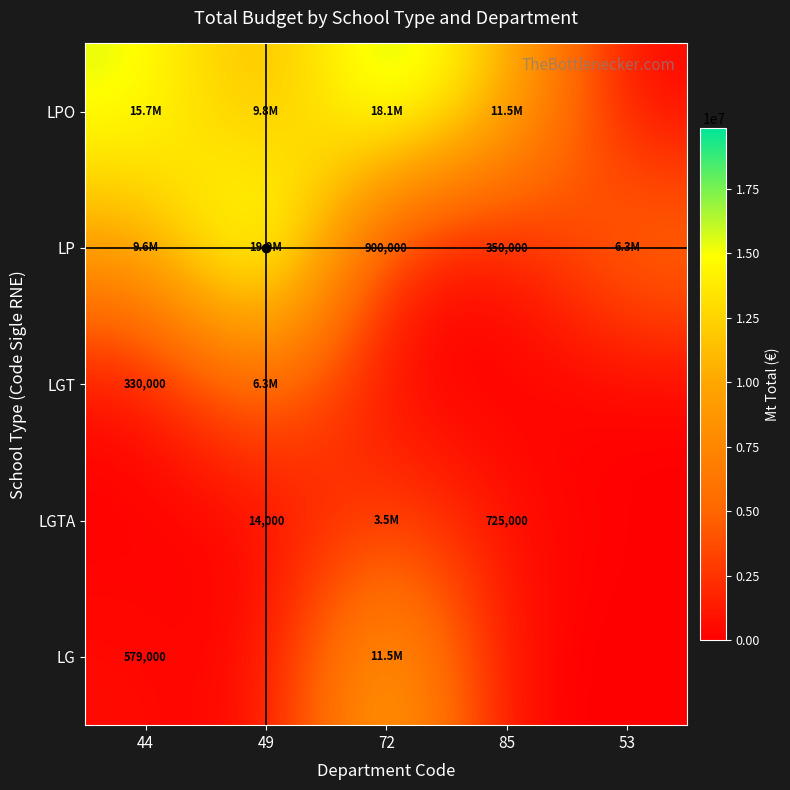

At how many categories does at least one series exceed 3429756?

5